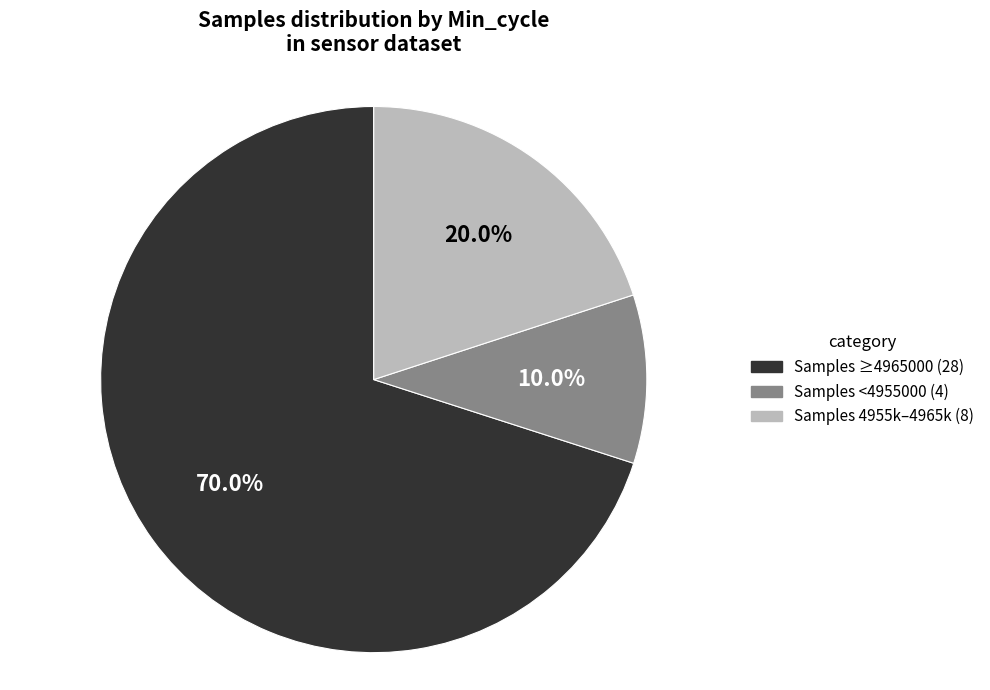

How much of the chart is everything except Samples 4955k–4965k (8)?

80.0%